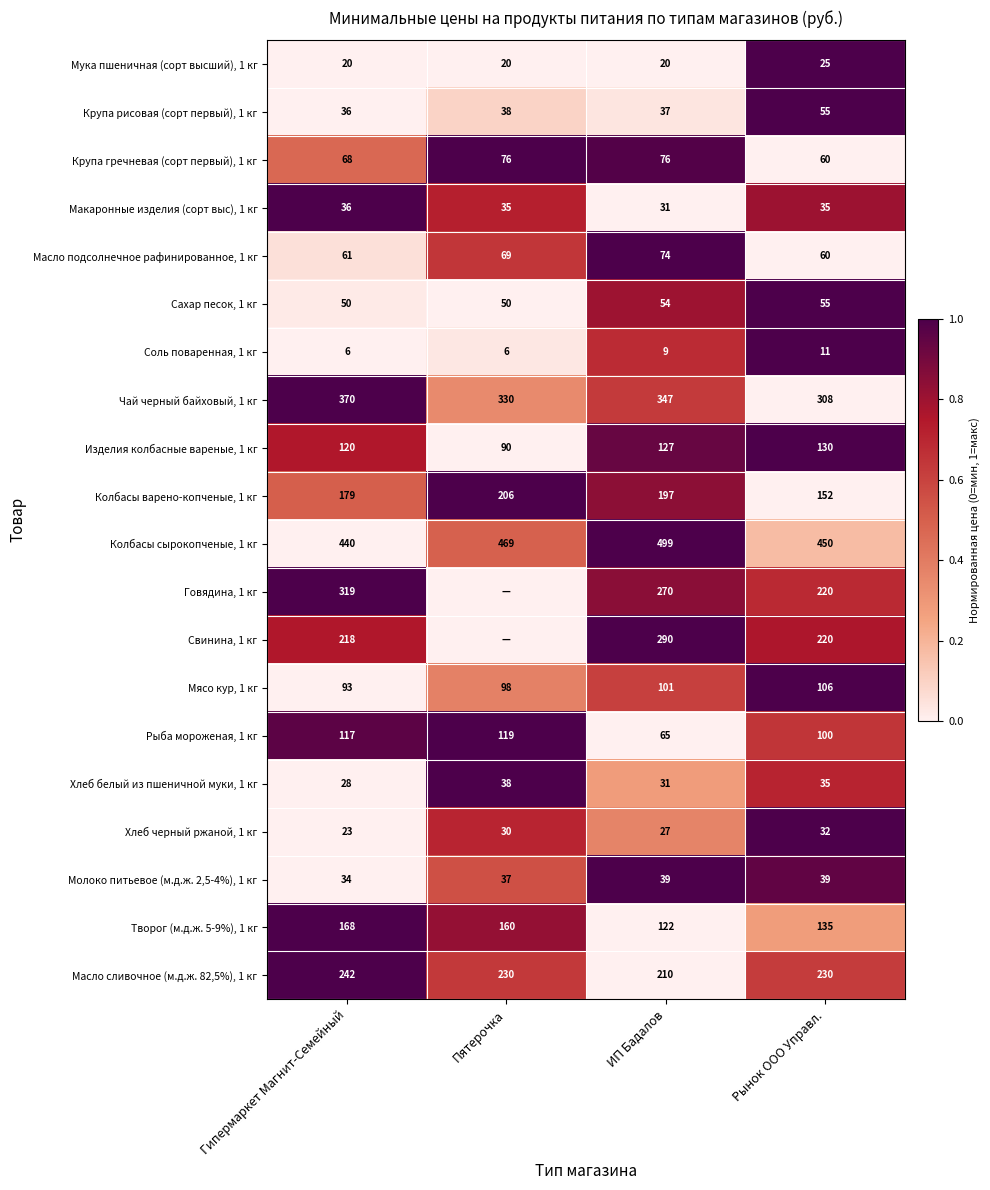

Where does the Хлеб белый из пшеничной муки, 1 кг series first go above 35?

Пятерочка